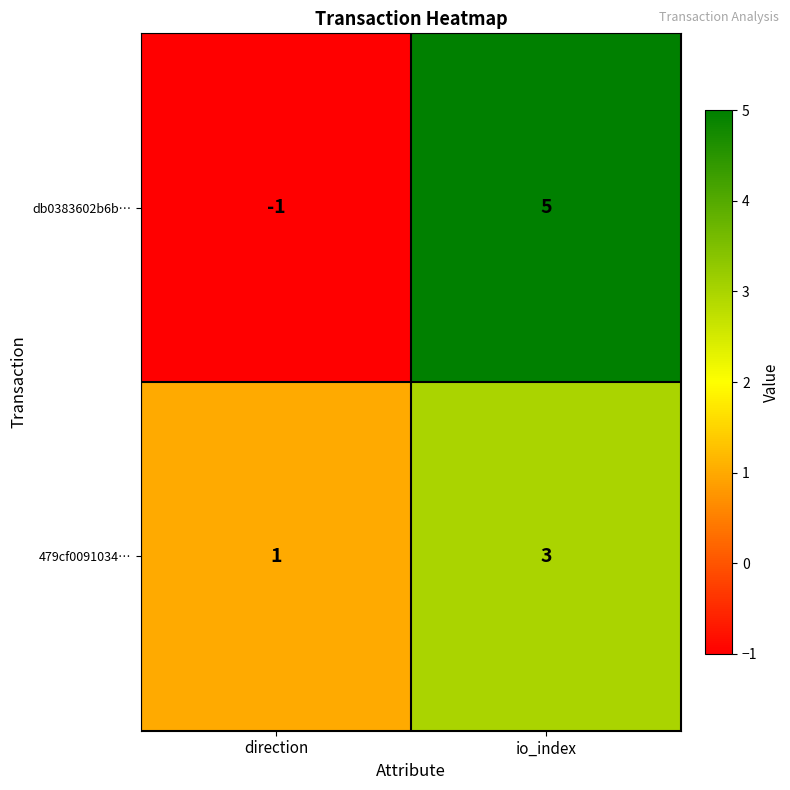

The db0383602b6b… series shows 5 at io_index. True or false?

True